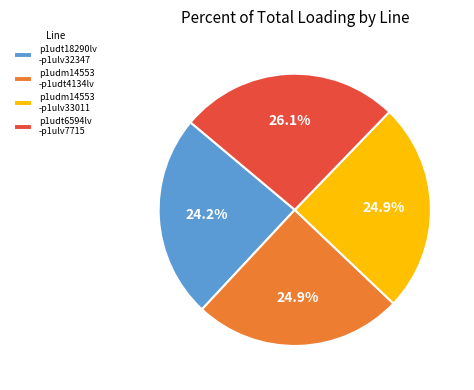

Which has a higher value, p1udm14553 -p1ulv33011 or p1udt18290lv -p1ulv32347?

p1udm14553 -p1ulv33011